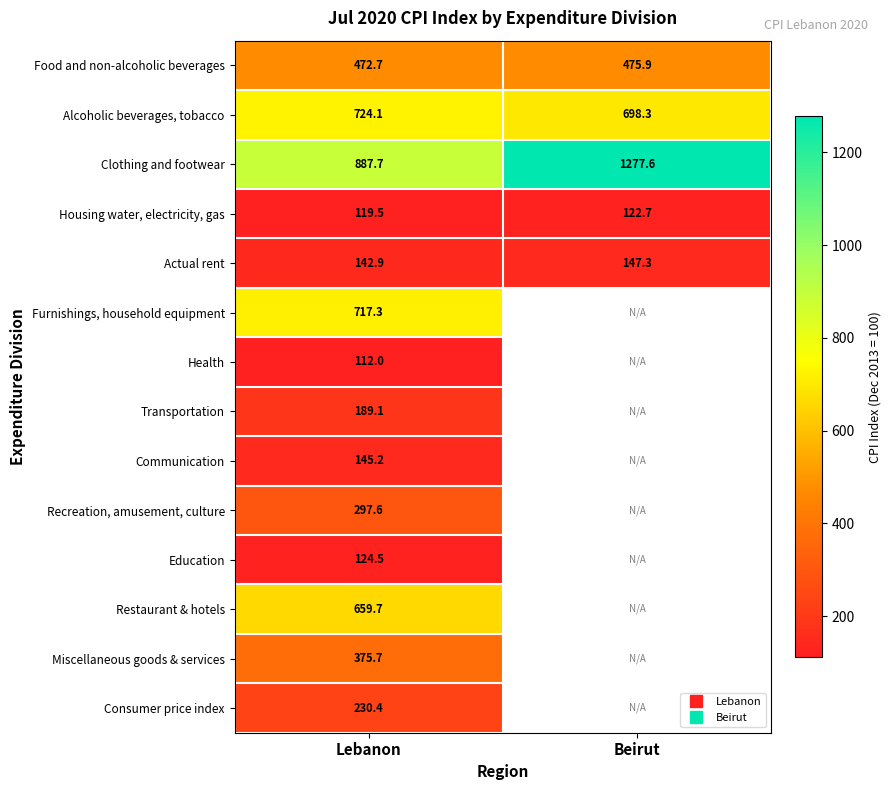

What is the smallest value displayed?

112.0